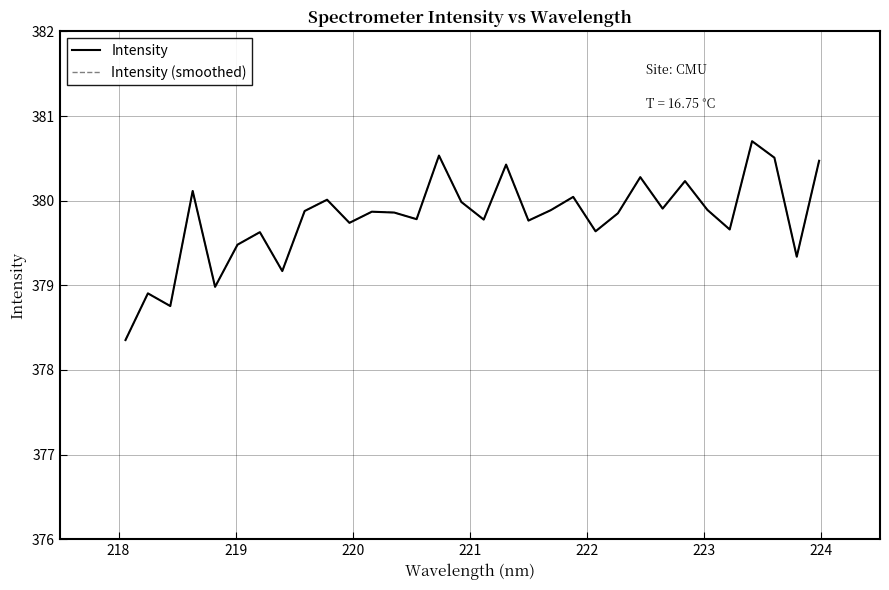

Count the number of categories in the chart.

32